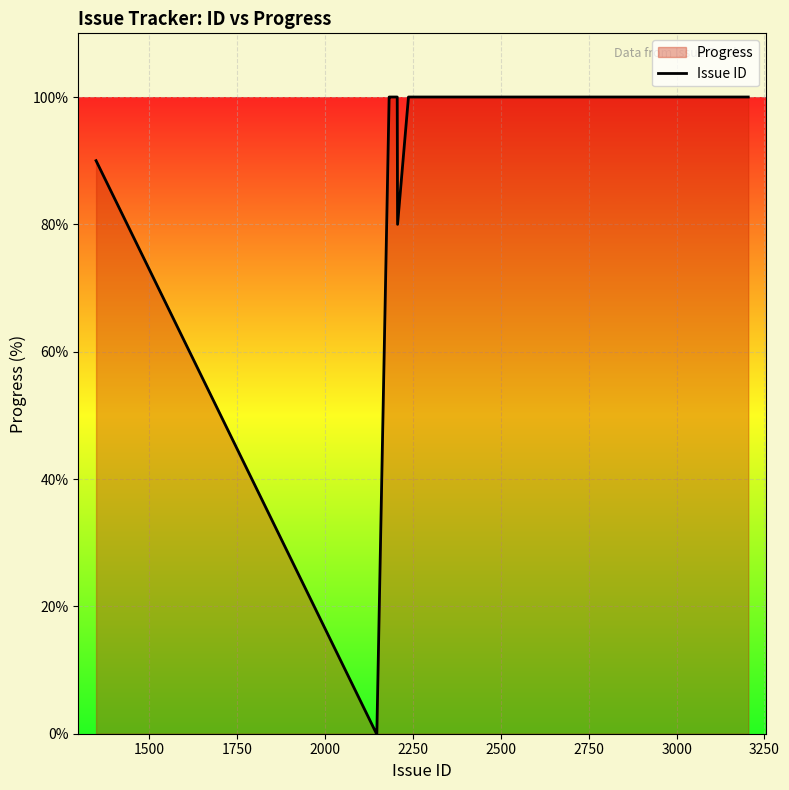

What is the maximum value shown in the chart?

100